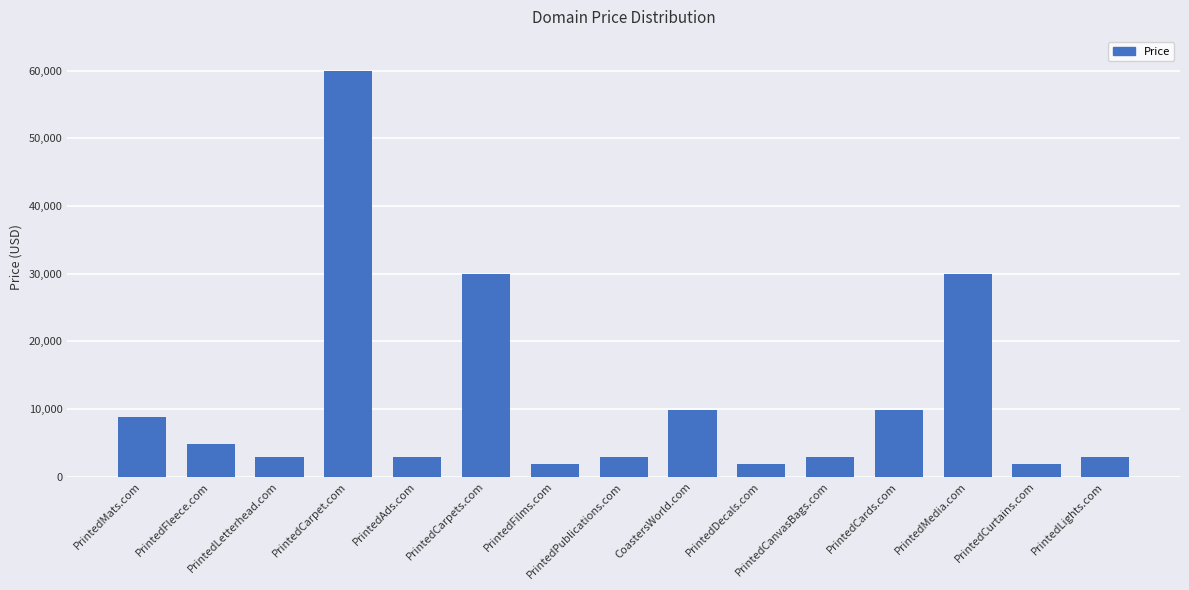

What is the average value?

11555